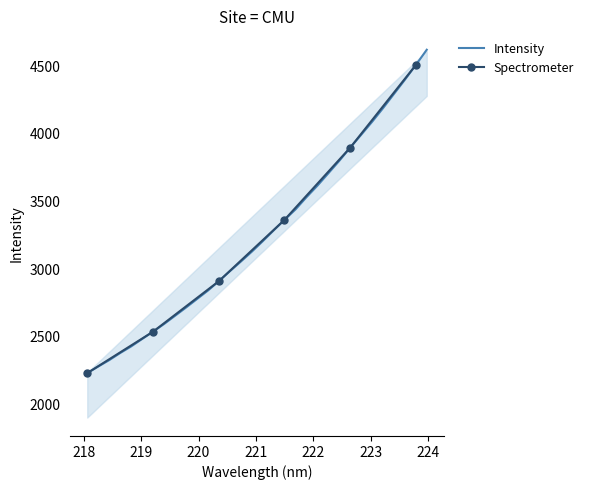

What is the difference between the values at 221.8812 and 223.9802?

1090.5